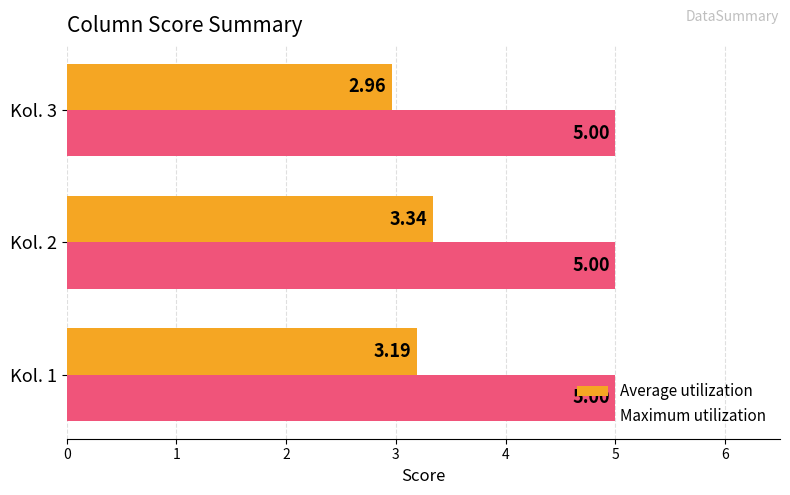

Which series has the largest range (max minus min)?

Average utilization